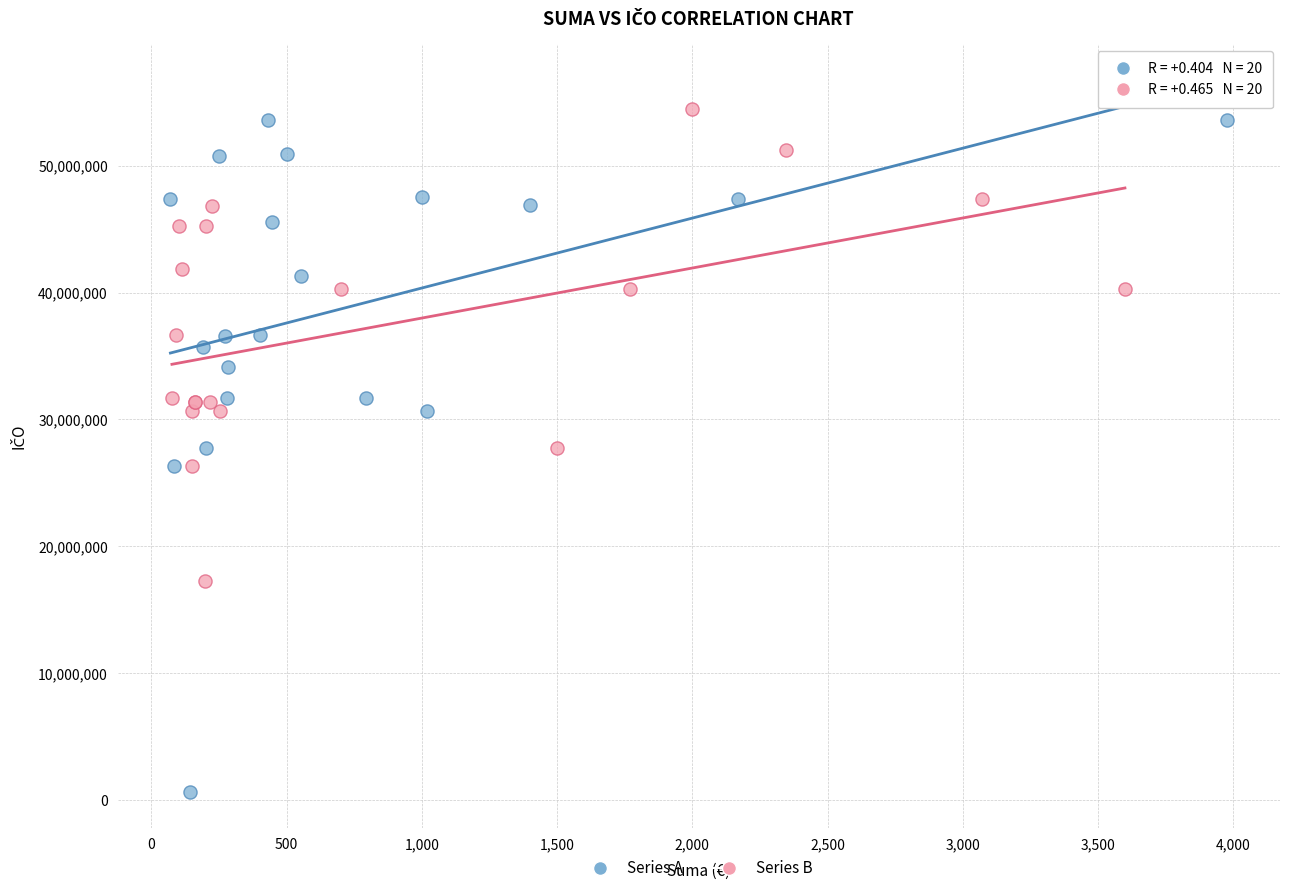

What are all the series names shown in the legend?

Series A, Series B